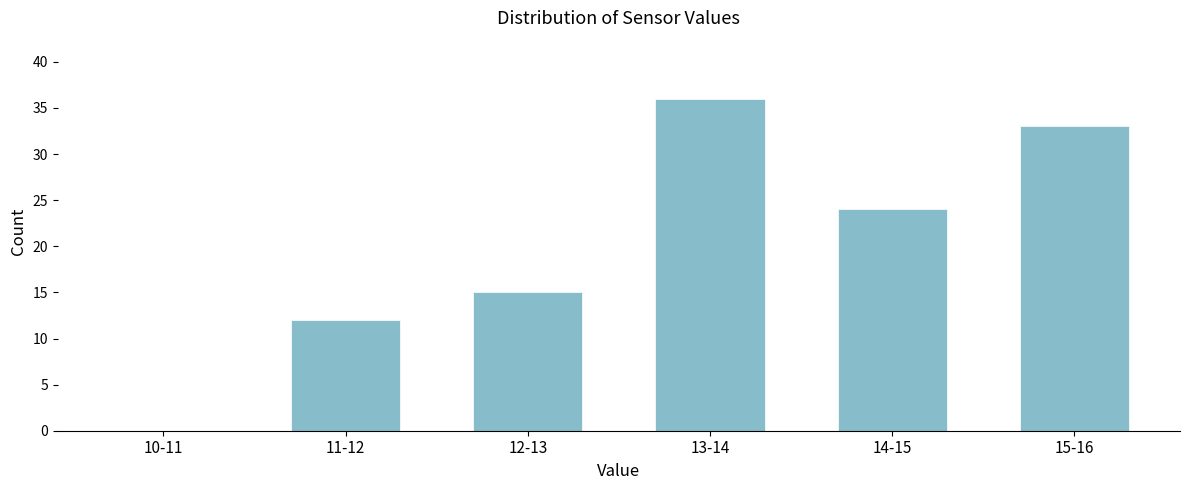

Reading left to right, list all the values displayed in this chart.

10-11=0	11-12=12	12-13=15	13-14=36	14-15=24	15-16=33